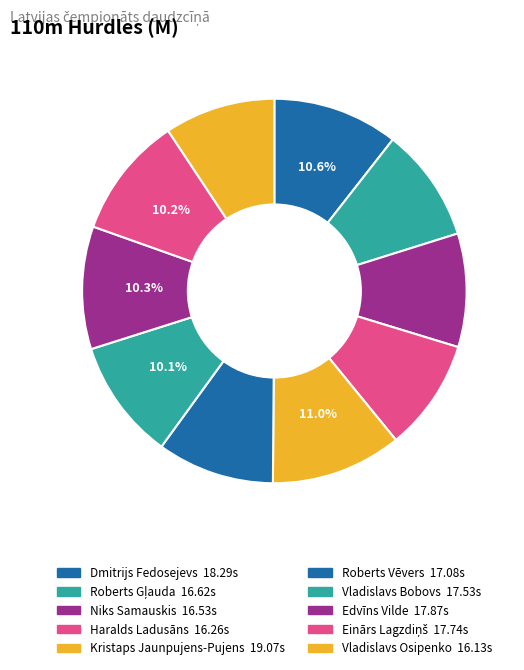

What is the change in value from Haralds Ladusāns to Vladislavs Osipenko?

-0.1